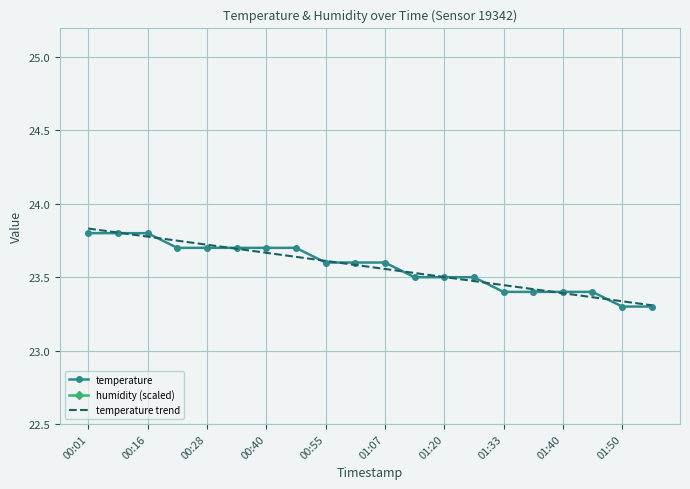

Is it true that temperature trend equals 23.7 at 00:28?

True